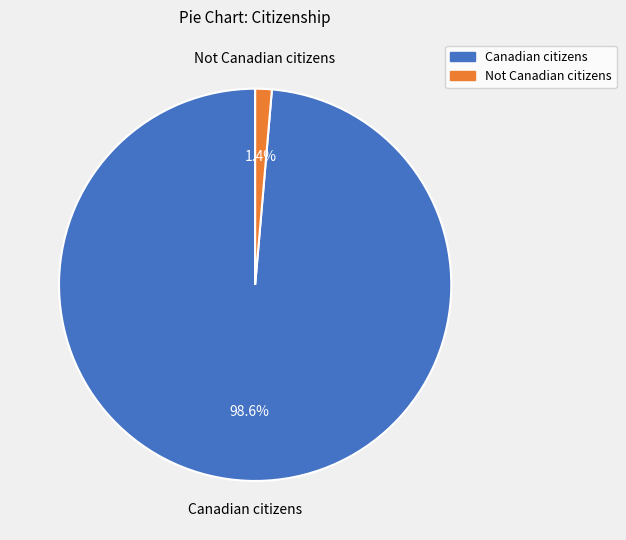

Is Not Canadian citizens the majority of the pie?

No